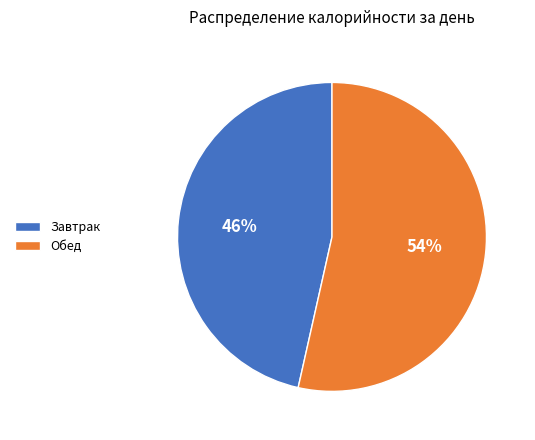

How many slices are in this pie chart?

2